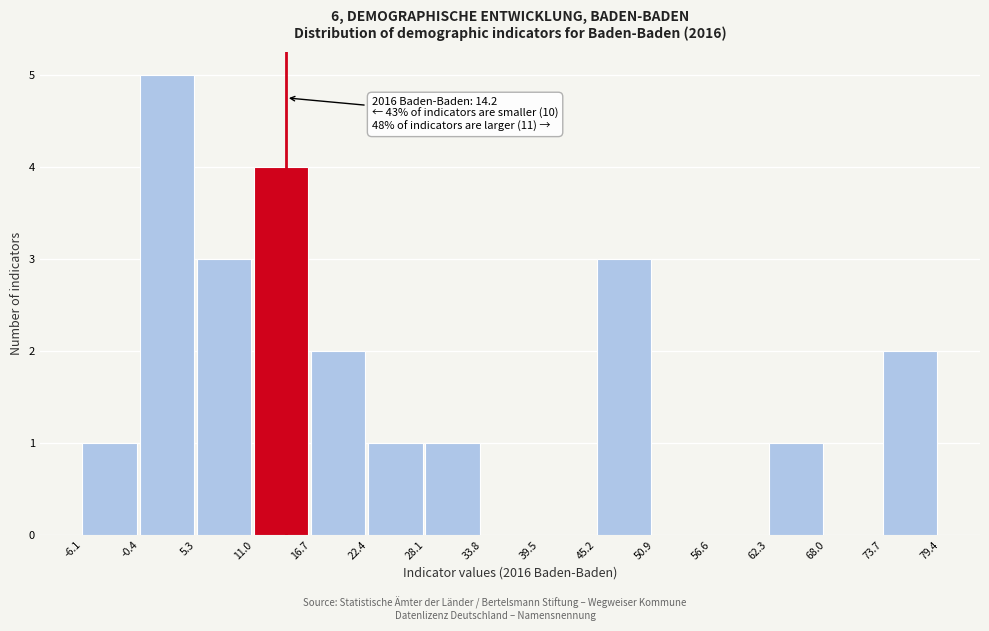

Which range on the x-axis has the tallest bar?

-0.4 to 5.3